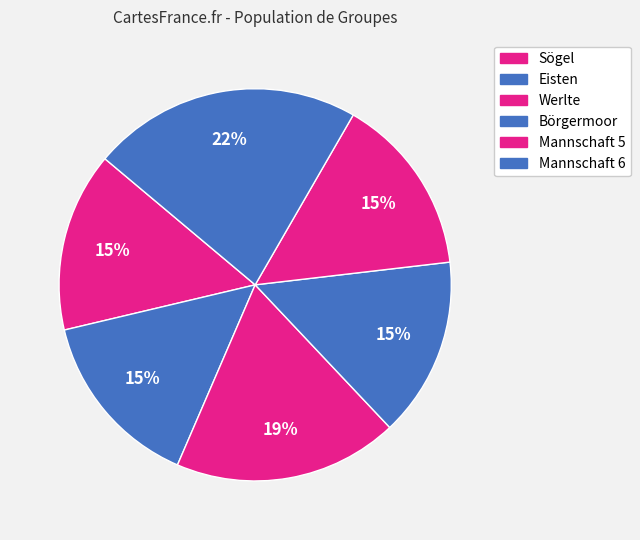

Count the number of slices in the pie.

6